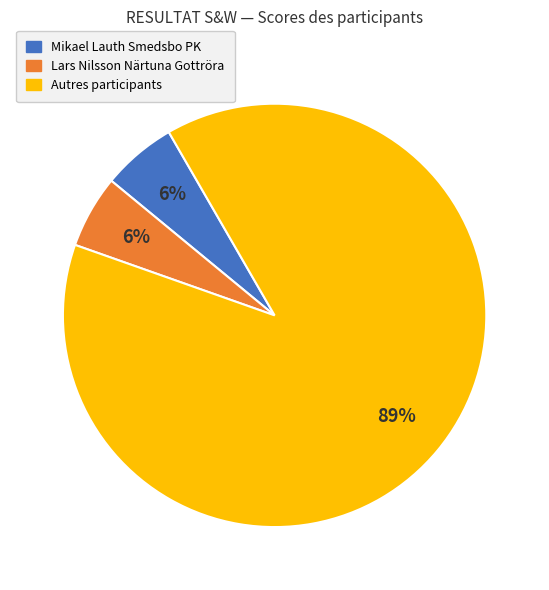

To the nearest percent, what is the average slice percentage?

33%